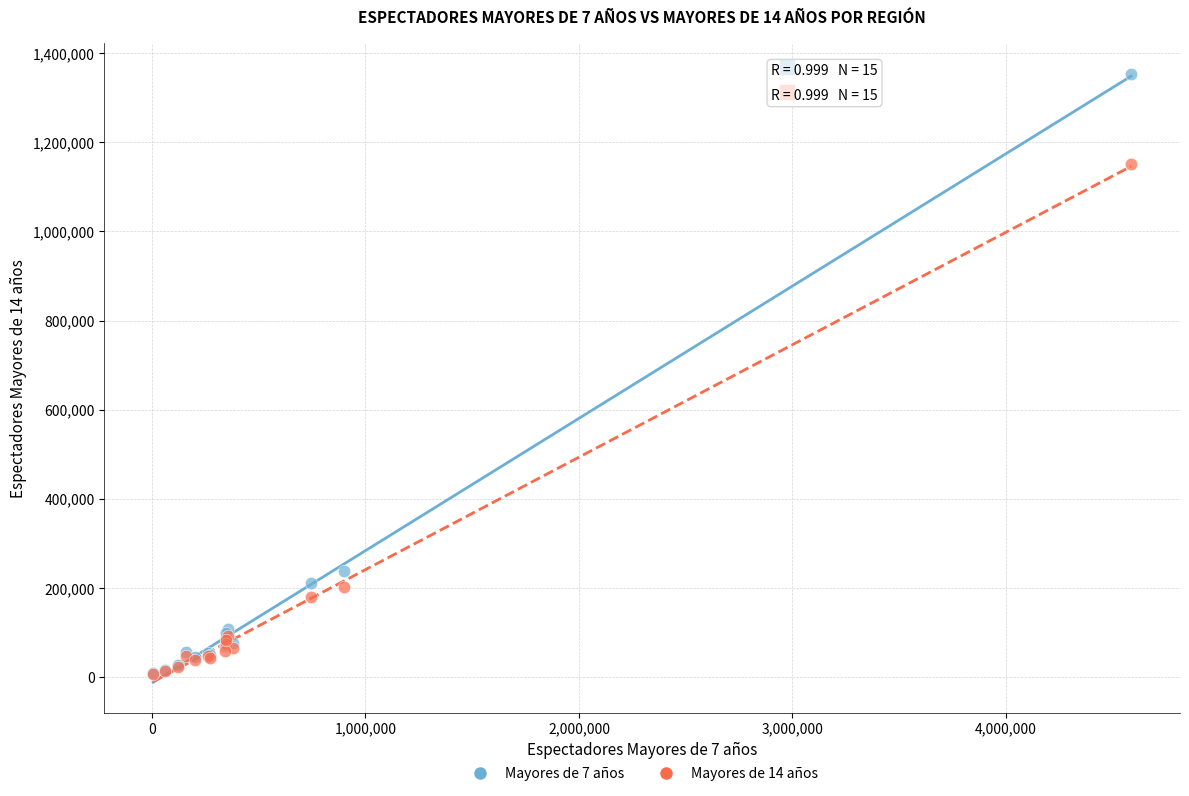

Across all series, what Y value is closest to 680755?

237399.0